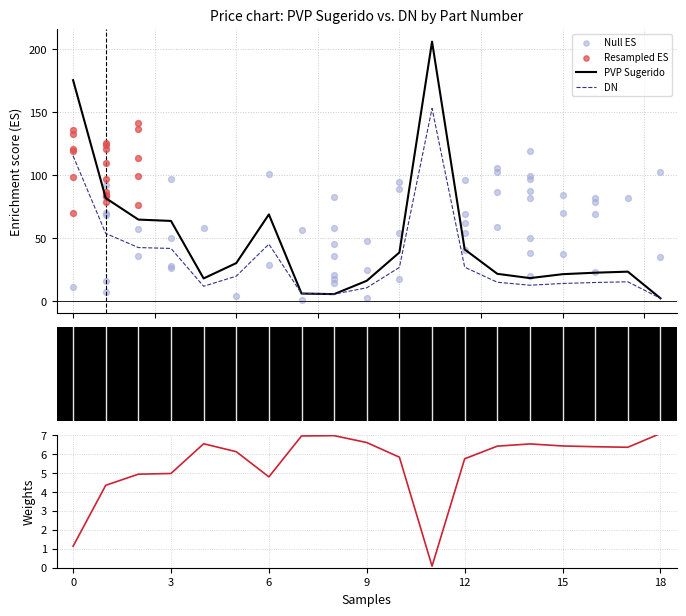

What is the maximum value for DN?

153.1